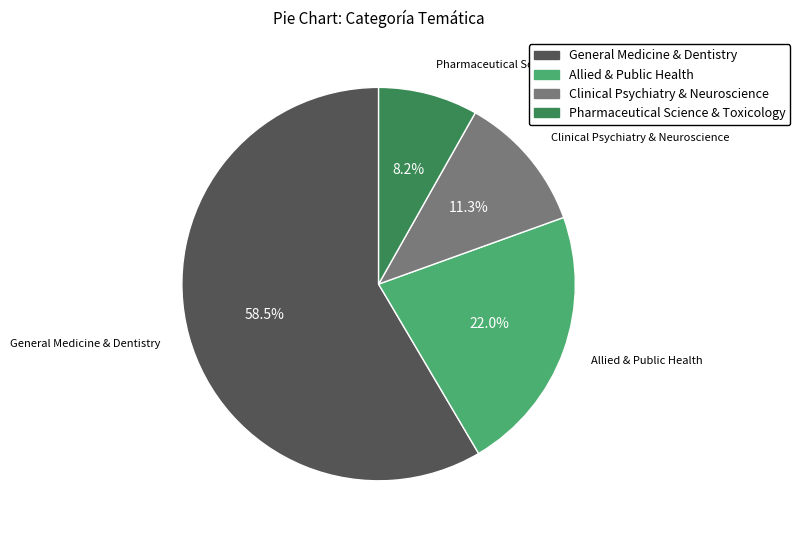

The Clinical Psychiatry & Neuroscience slice represents 1% of the pie. True or false?

False